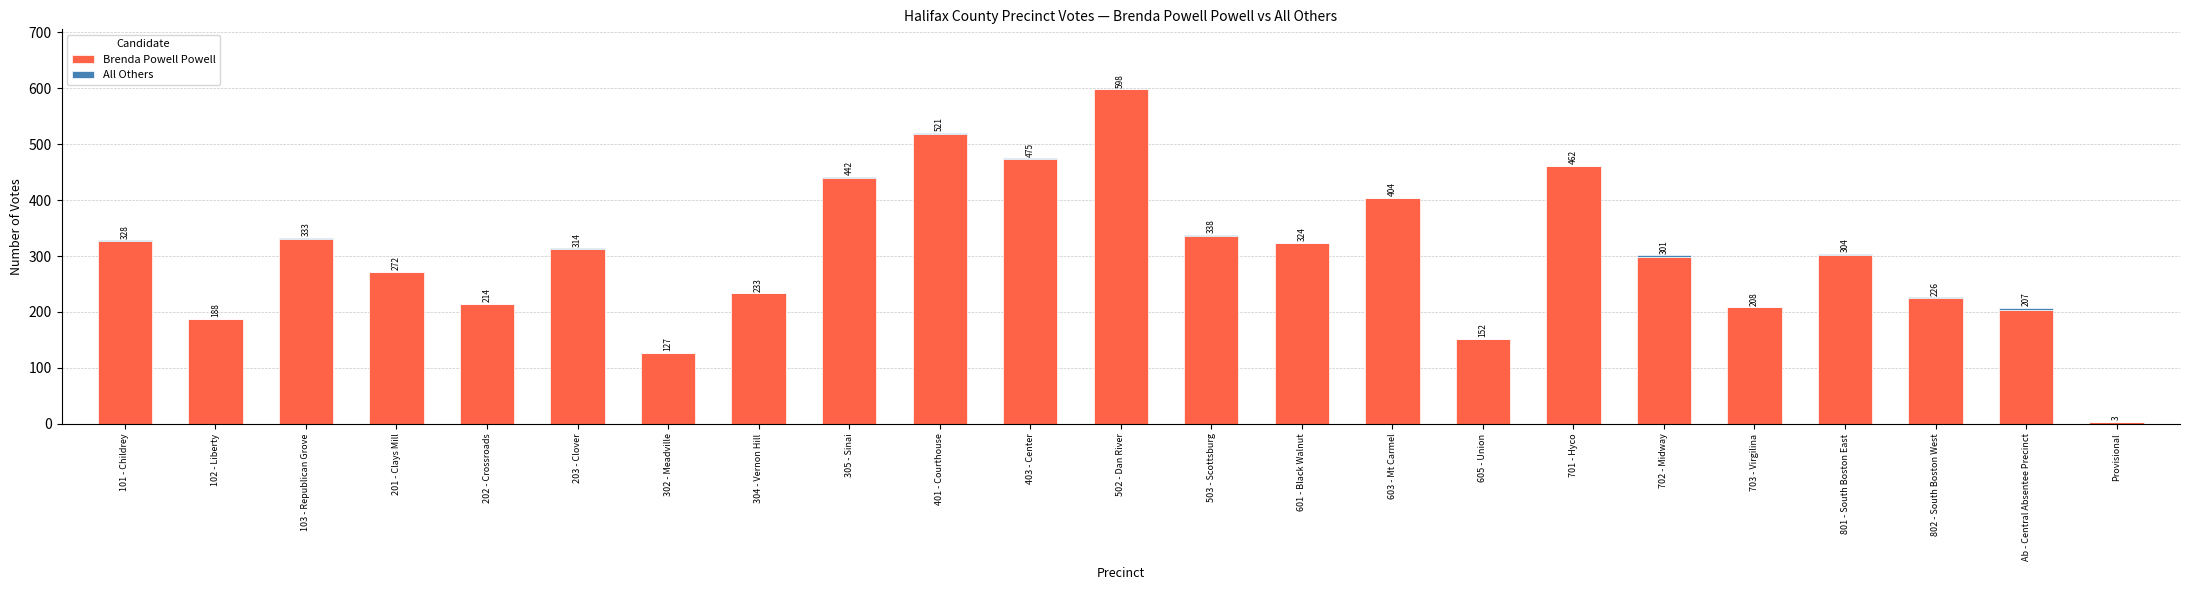

At which category is the sum across all series the highest?

502 - Dan River